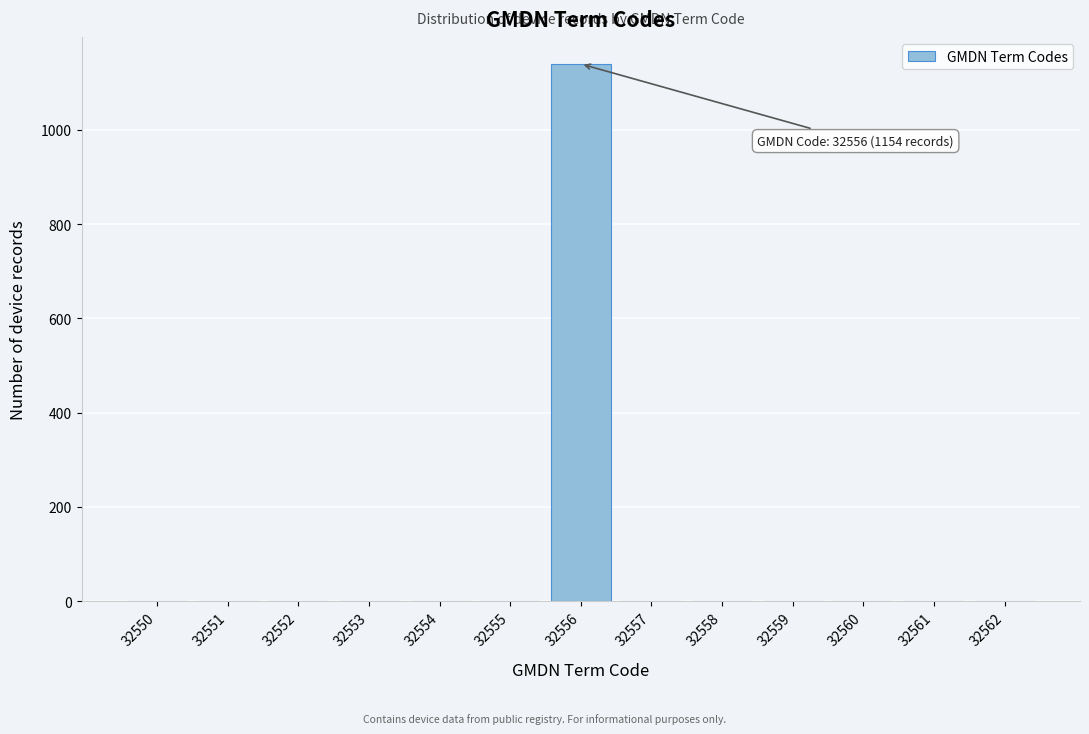

Reading right to left, list all the values displayed in this chart.

32562=0	32561=0	32560=0	32559=0	32558=0	32557=0	32556=1140	32555=0	32554=0	32553=0	32552=0	32551=0	32550=0